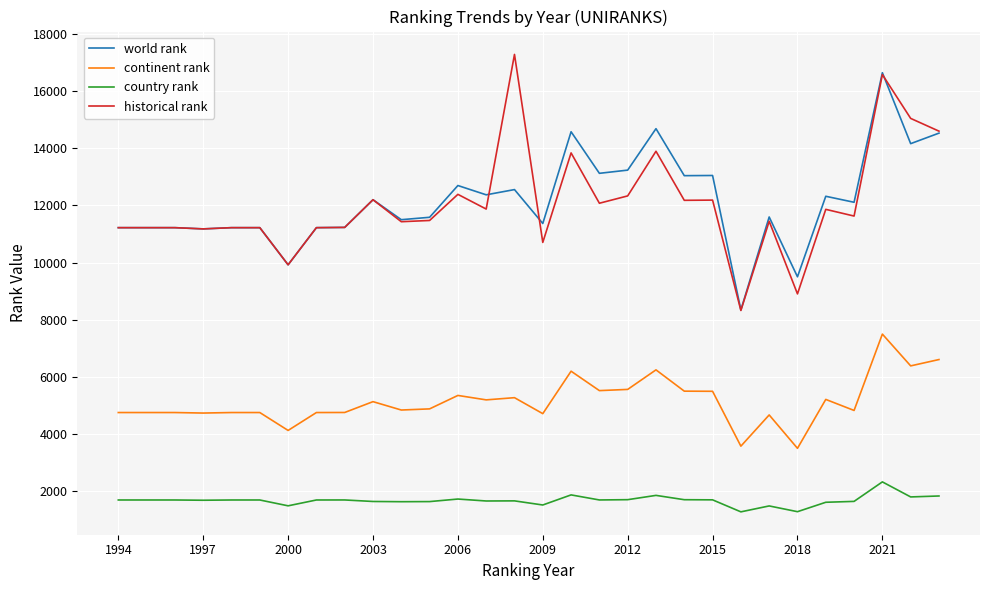

What is the minimum value for continent rank?

3504.0